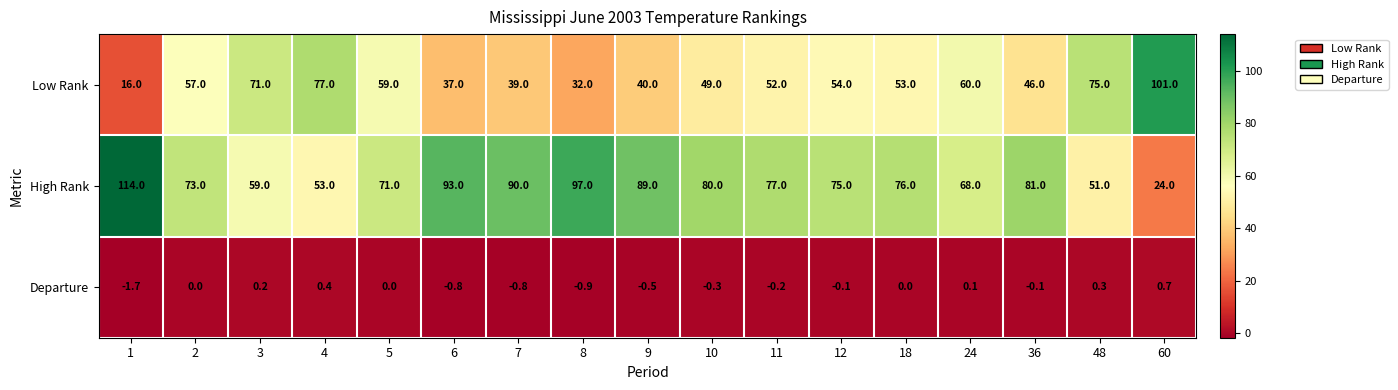

Is it true that Departure equals -0.0 at 36?

False